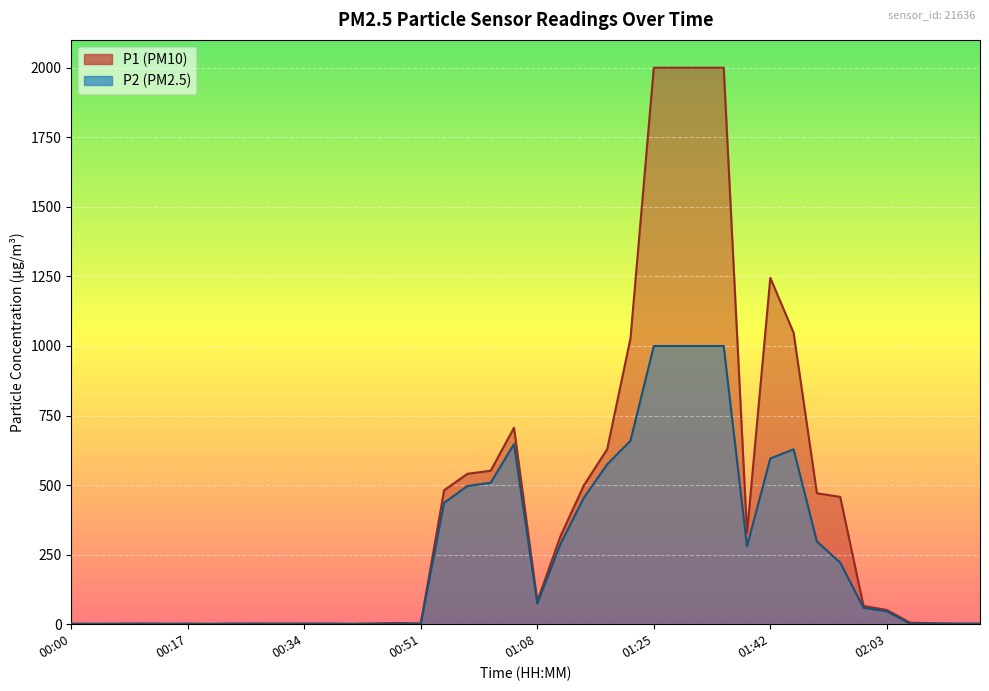

How many values in the P1 series are below 51?

20